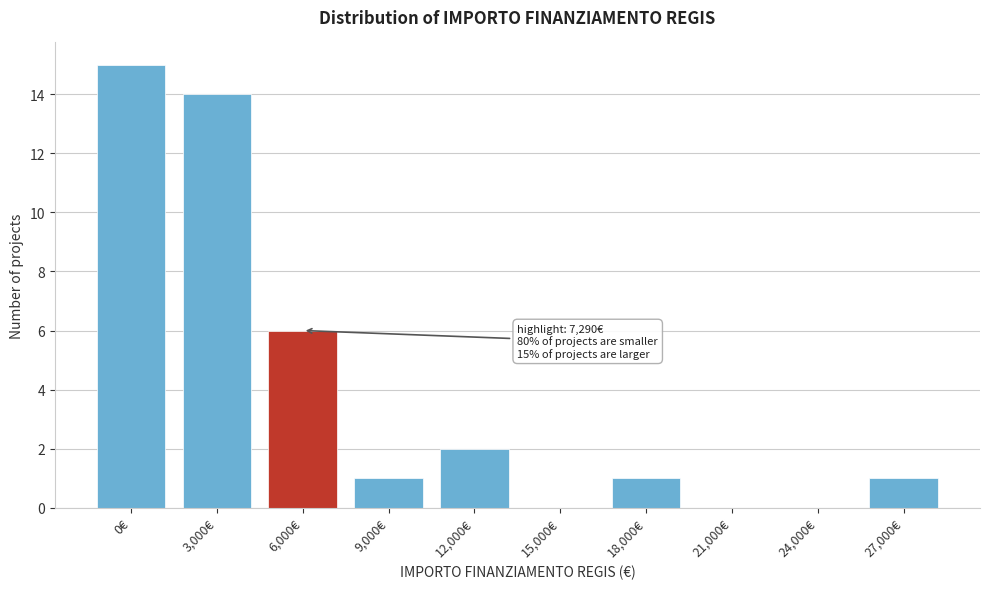

Reading left to right, list all the values displayed in this chart.

0€=15	3,000€=14	6,000€=6	9,000€=1	12,000€=2	15,000€=0	18,000€=1	21,000€=0	24,000€=0	27,000€=1